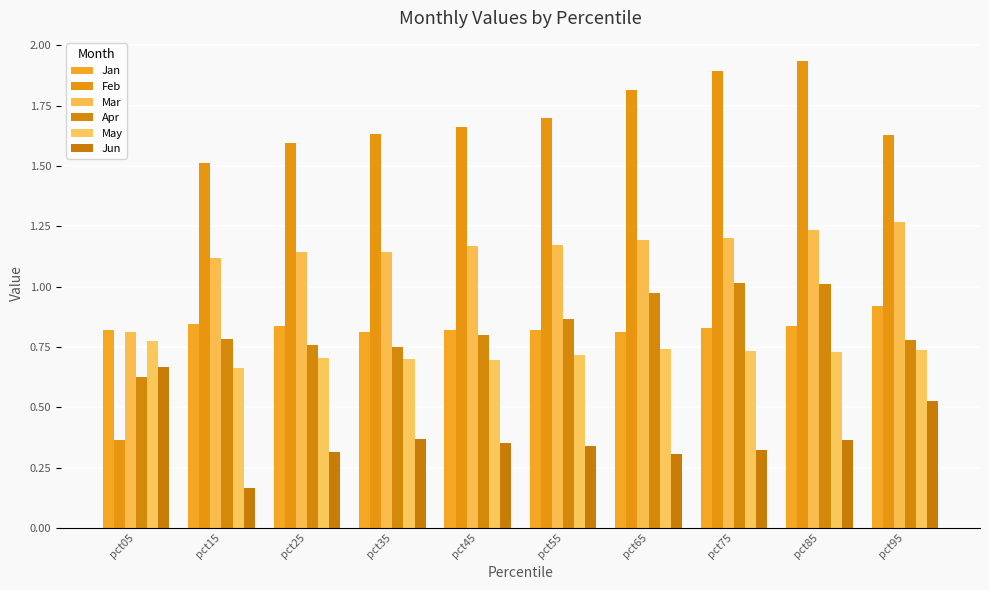

Count the number of categories in the chart.

10